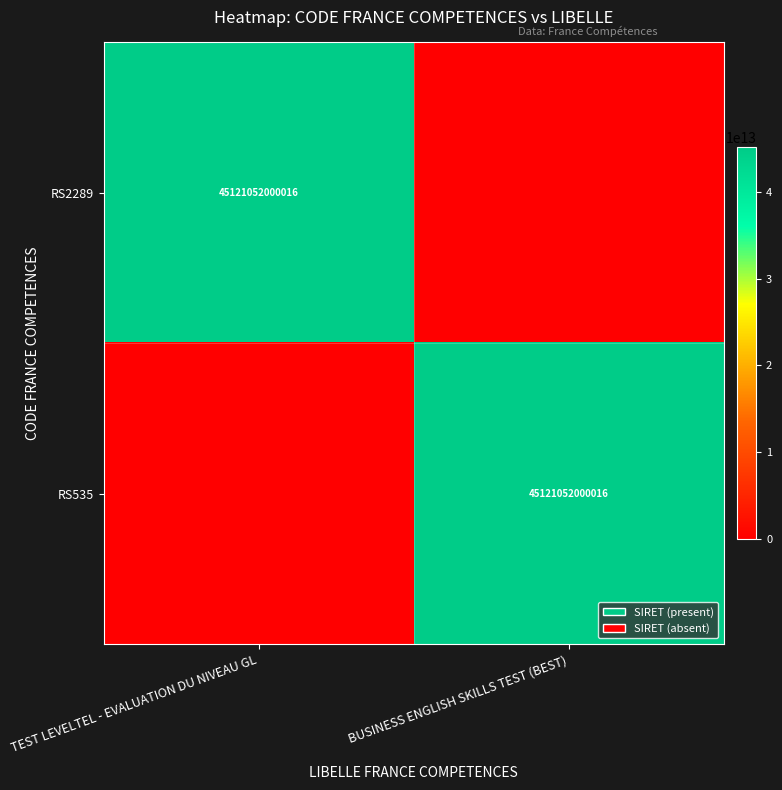

Is it true that RS535 equals 45121052000016 at BUSINESS ENGLISH SKILLS TEST (BEST)?

True